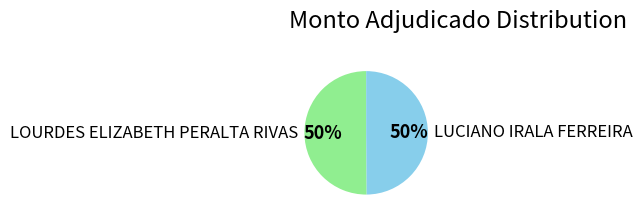

What percentage is the LUCIANO IRALA FERREIRA slice, to the nearest percent?

50%